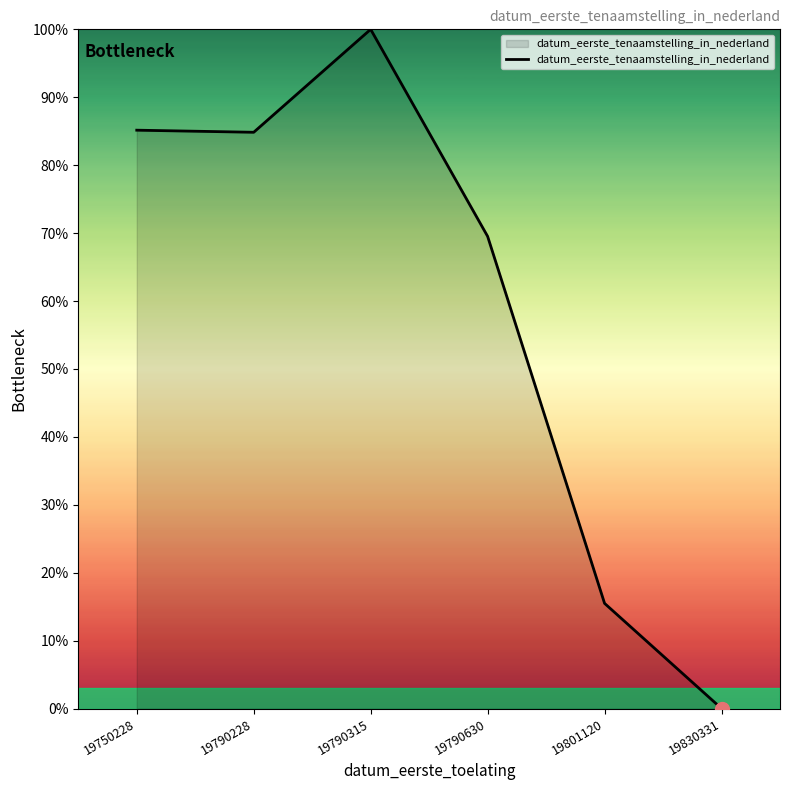

Where is the first local minimum?

19790228